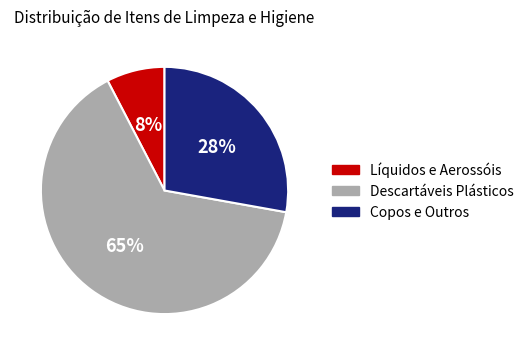

Which has a higher value, Copos e Outros or Descartáveis Plásticos?

Descartáveis Plásticos